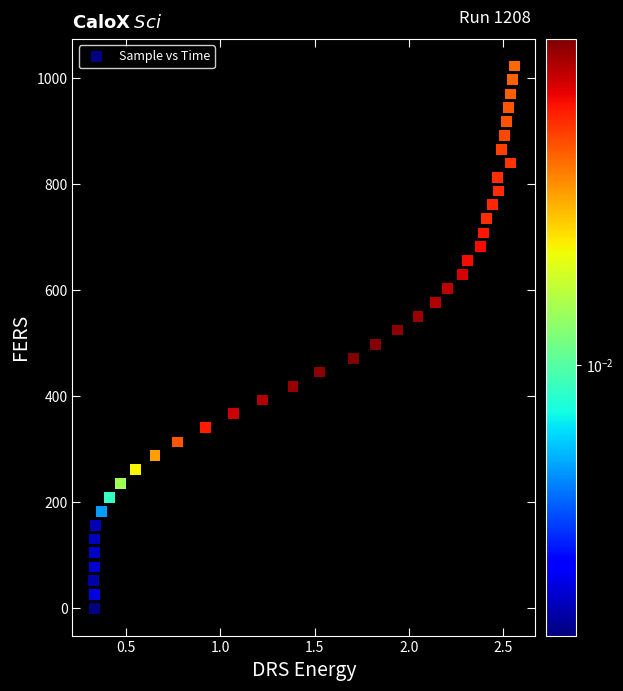

What is the range of Y values (max minus min)?

1023